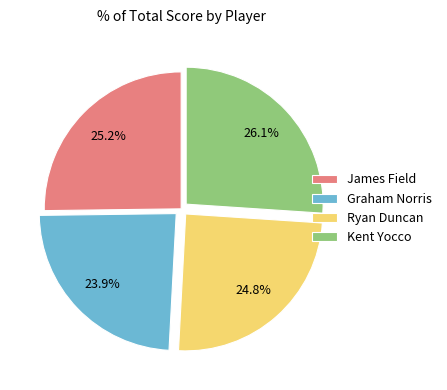

To the nearest percent, what is the combined percentage of Ryan Duncan and James Field?

50%